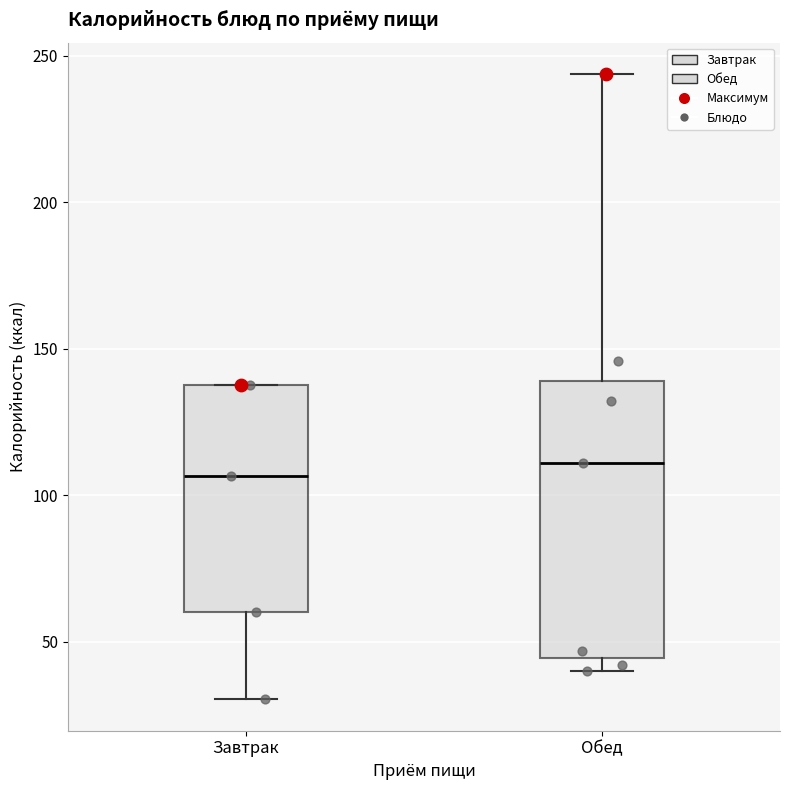

Comparing the boxes themselves (not the whiskers), which one is the tallest?

Обед